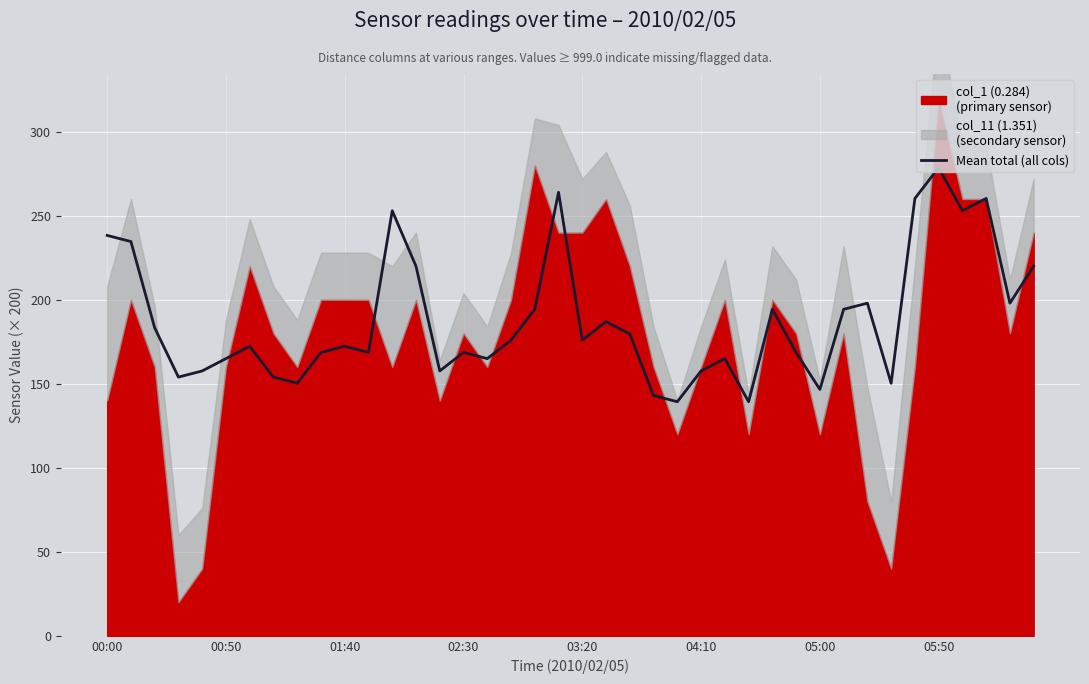

True or false: the data shows 194.3 at 18.

True